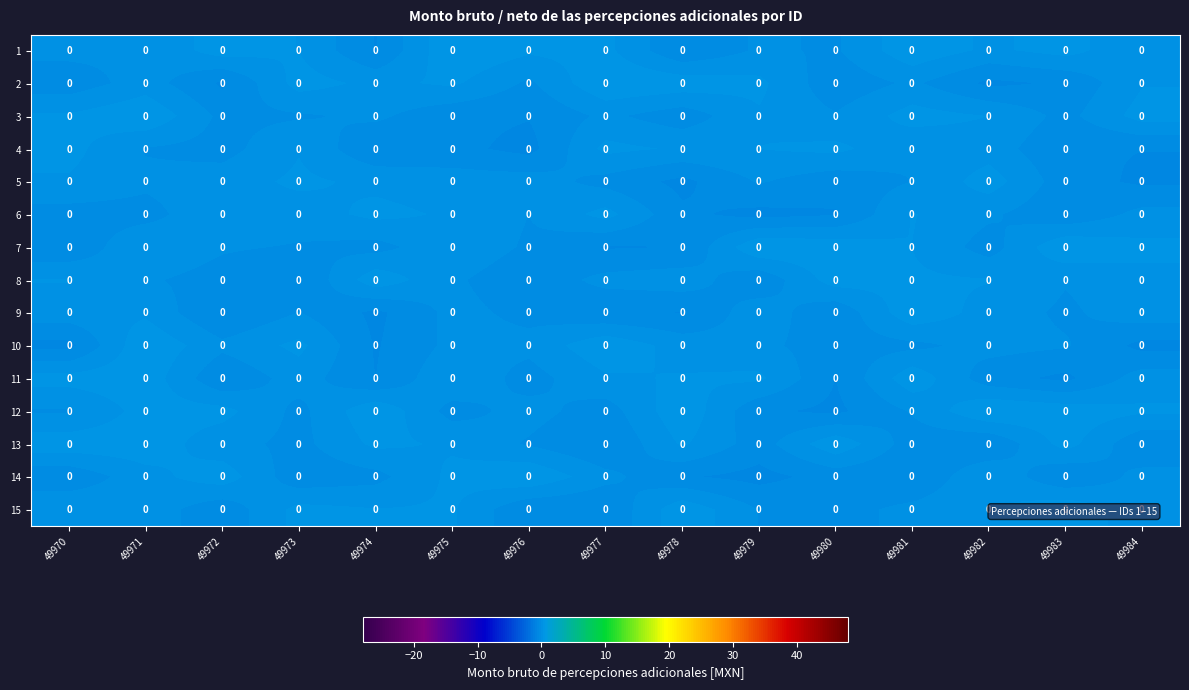

Is the value of 12 at 49970 greater than the value of 4 at 49982?

No